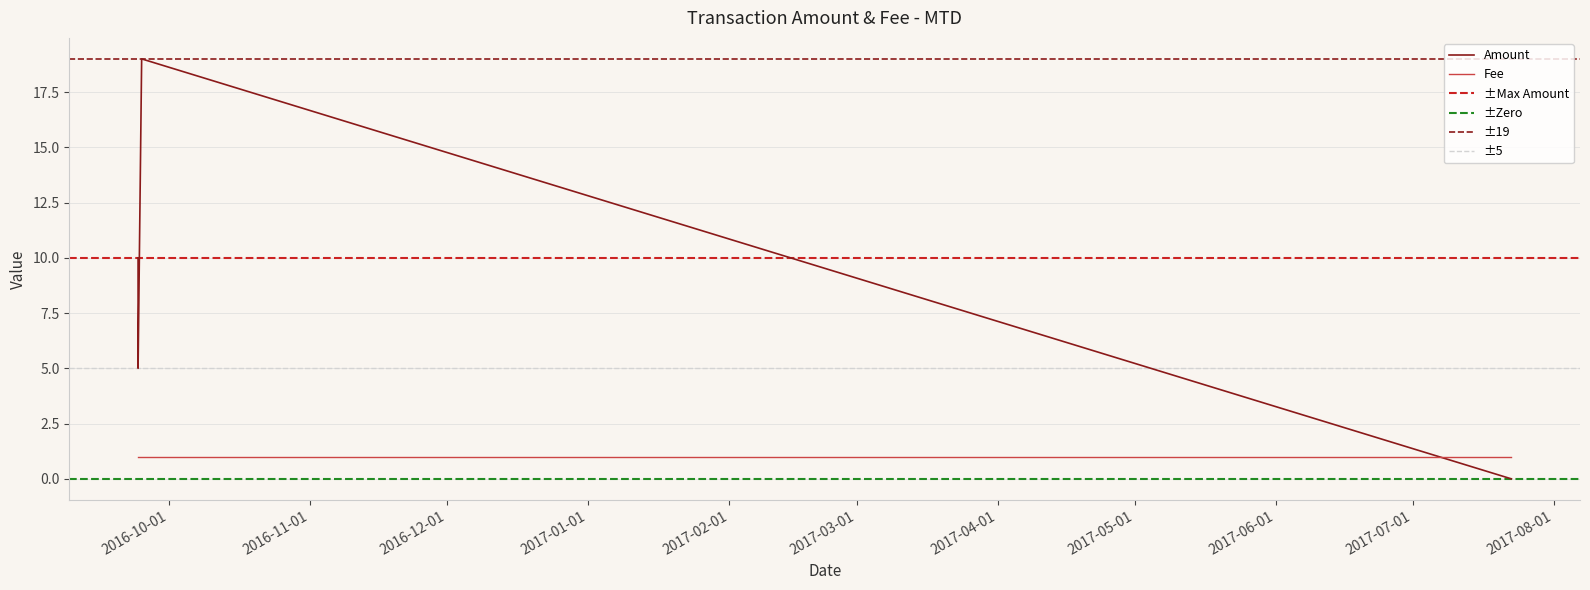

Reading left to right, extract all data points from this chart.

Amount: 2017-07-22 16:26:54=0	2016-09-24 23:21:54=19	2016-09-24 04:30:32=5	2016-09-24 04:26:27=10	2016-09-24 04:26:27=5
Fee: 2017-07-22 16:26:54=1	2016-09-24 23:21:54=1	2016-09-24 04:30:32=1	2016-09-24 04:26:27=1	2016-09-24 04:26:27=1